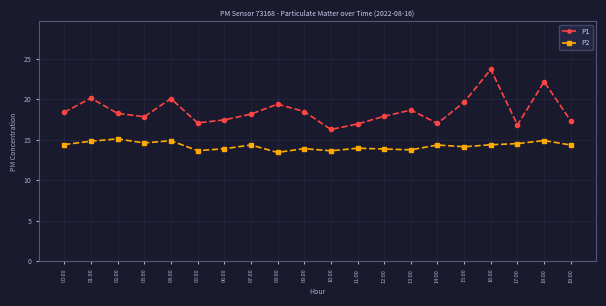

What position from the right is 10:00?

10